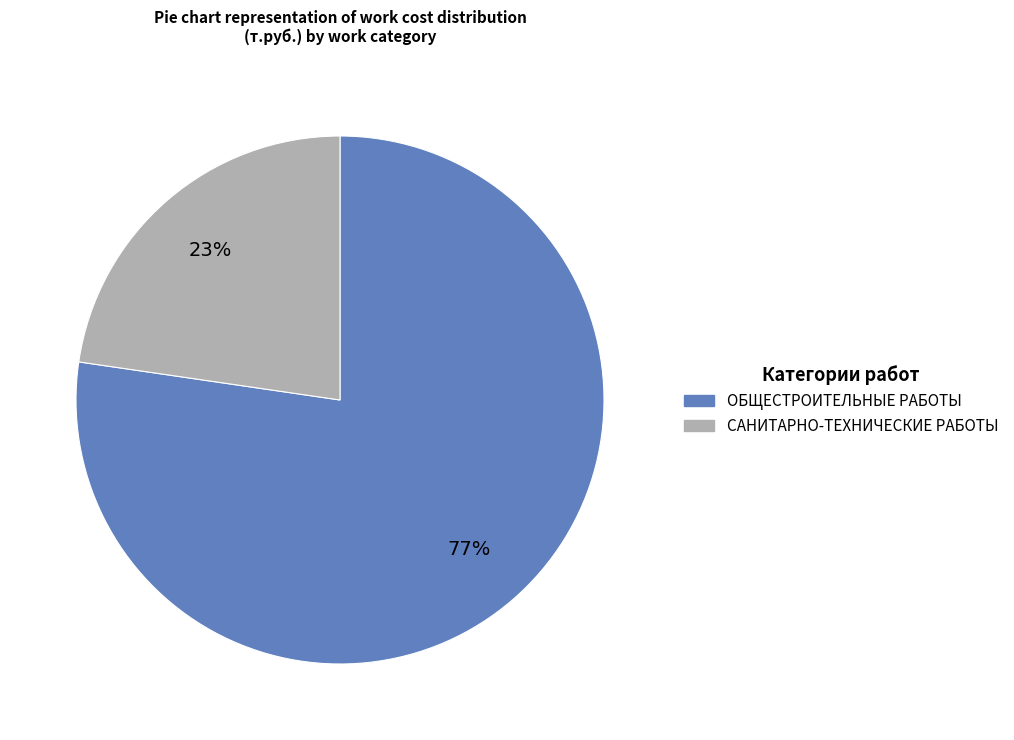

Rank the categories by value from highest to lowest.

ОБЩЕСТРОИТЕЛЬНЫЕ РАБОТЫ, САНИТАРНО-ТЕХНИЧЕСКИЕ РАБОТЫ